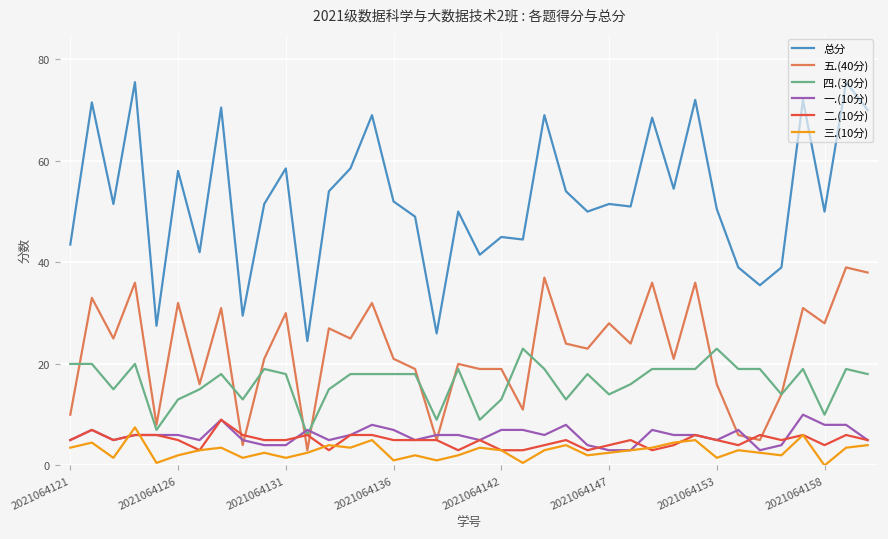

Which series has the largest total across all categories?

总分